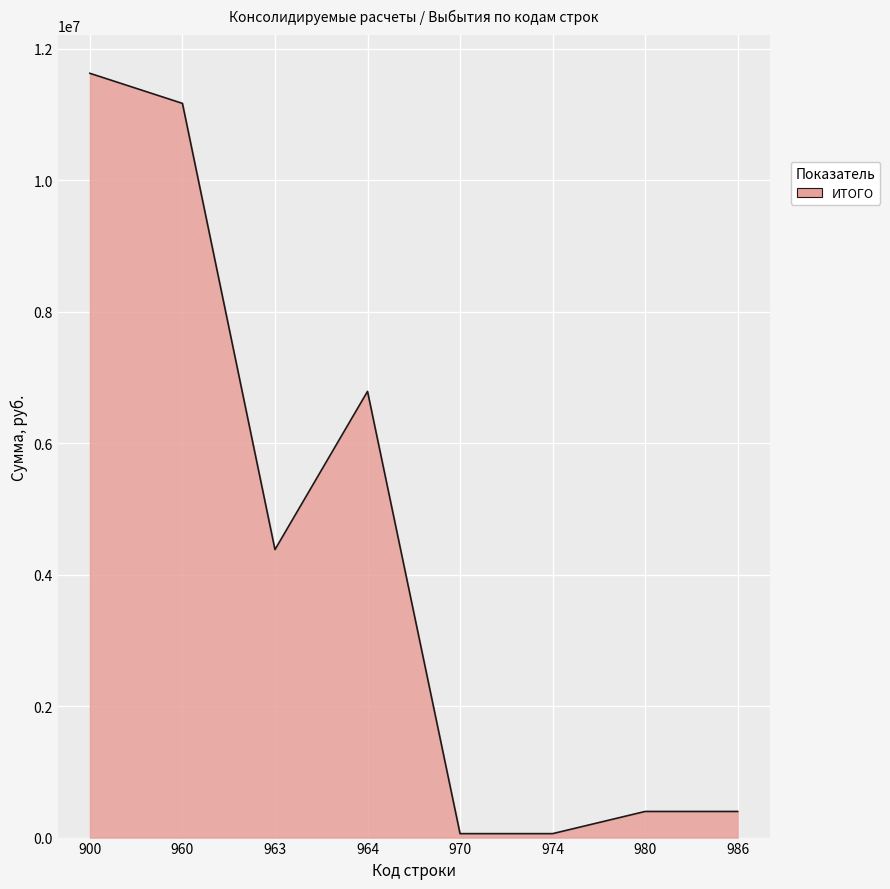

True or false: the data shows 4381178 at 963.

True